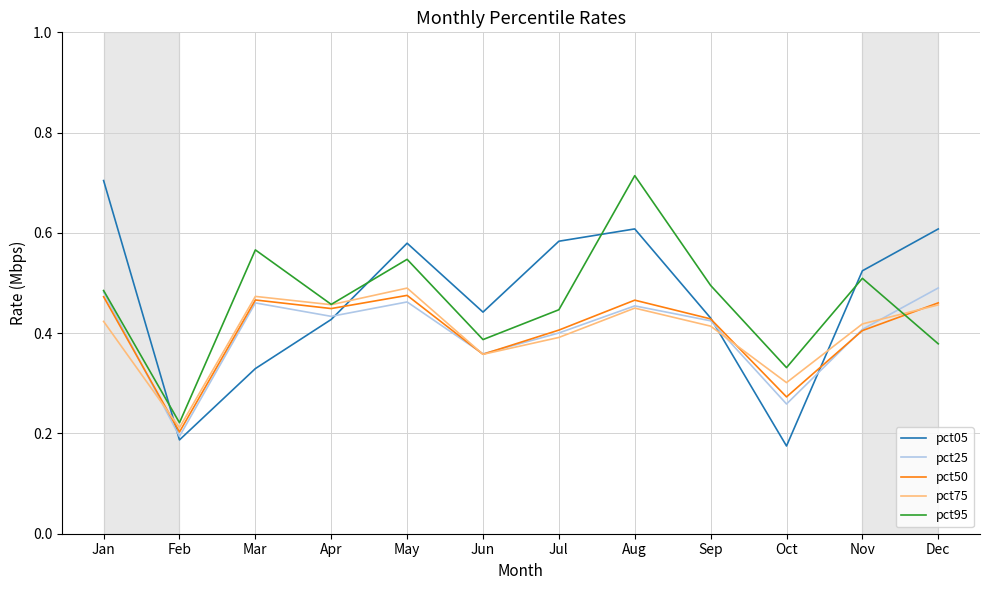

True or false: pct25 has more than 1 interior local peaks.

True